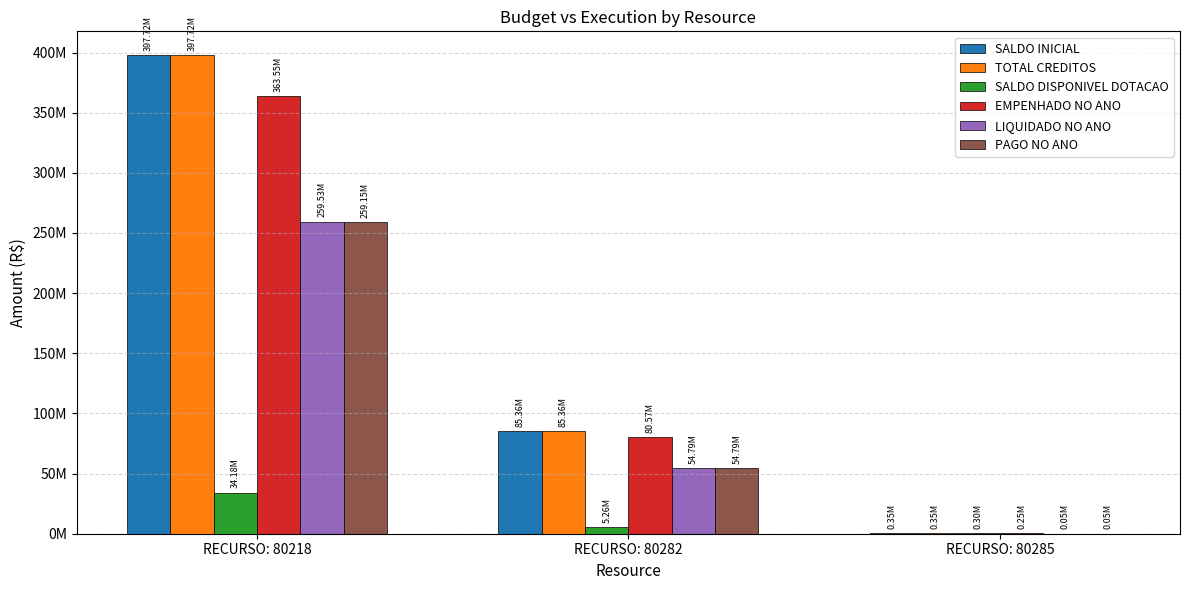

At which label does TOTAL CREDITOS first exceed 85358875?

RECURSO: 80218